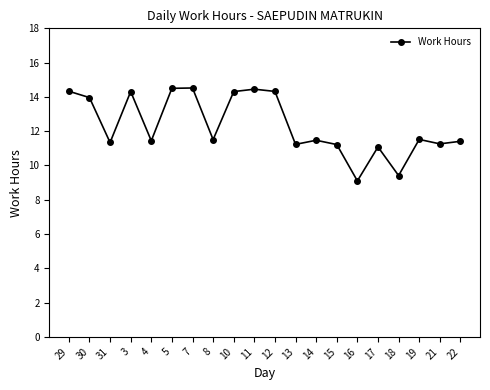

How many lines are shown in the chart?

1